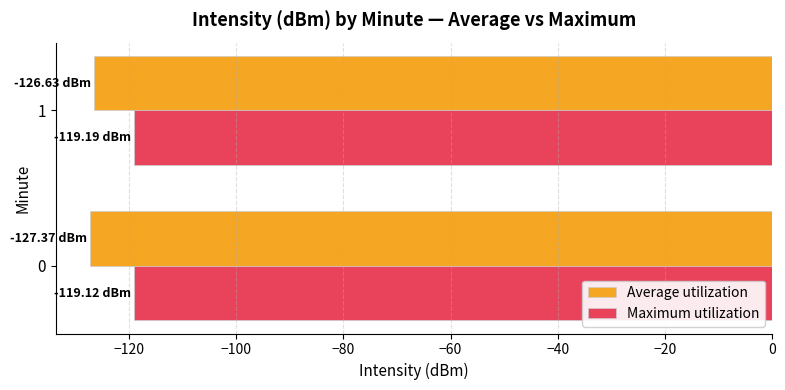

How many categories are shown in the chart?

2